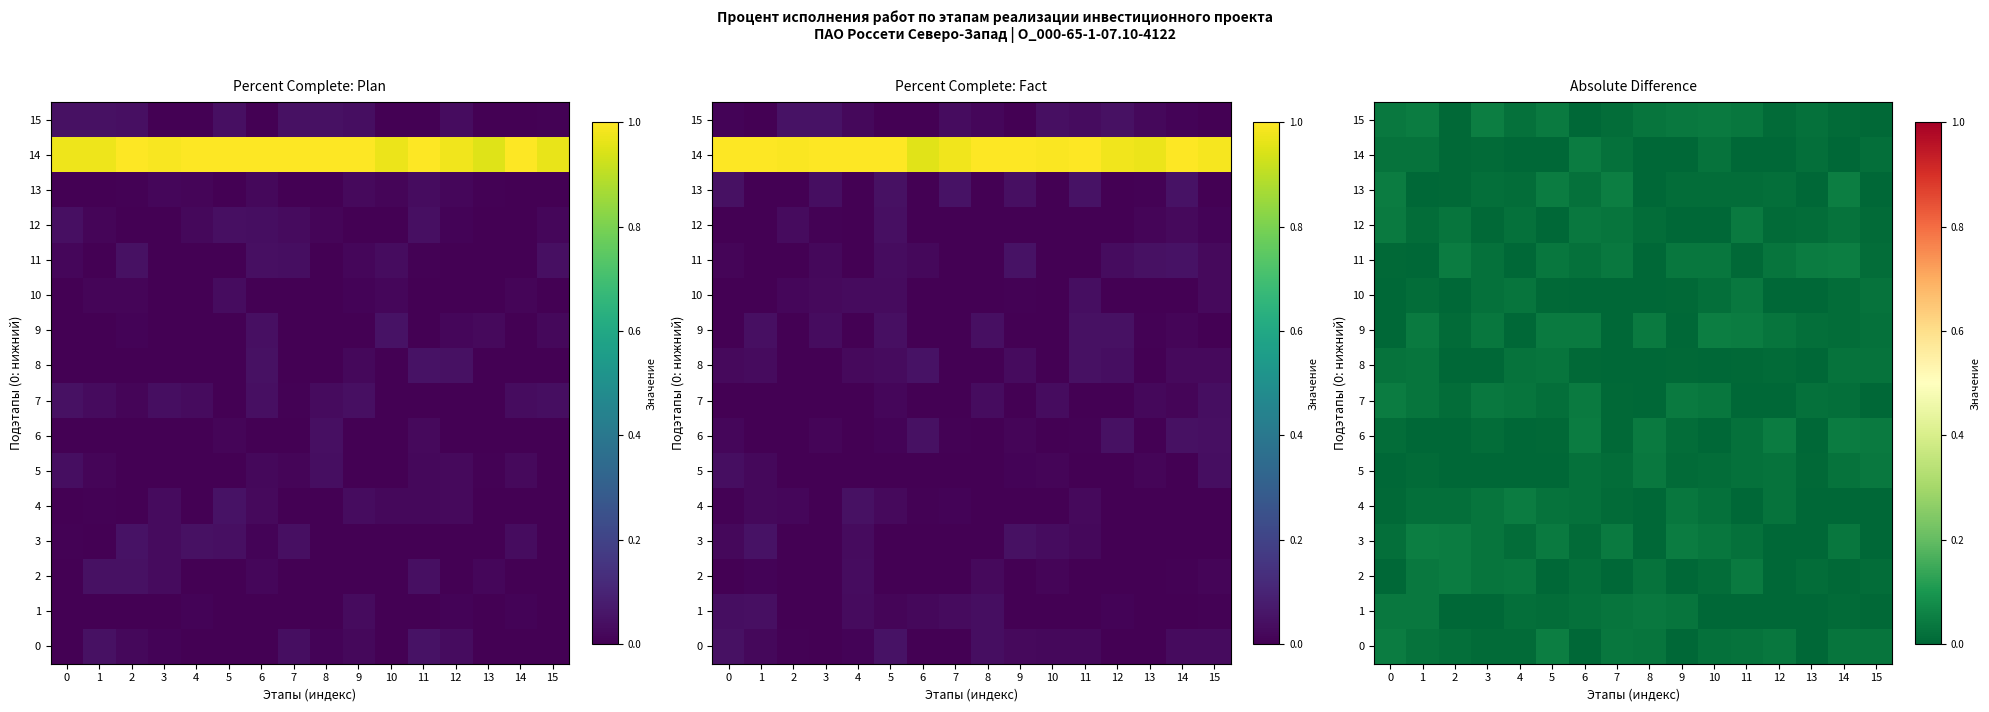

Between 8 and 9, which series saw the biggest shift?

3